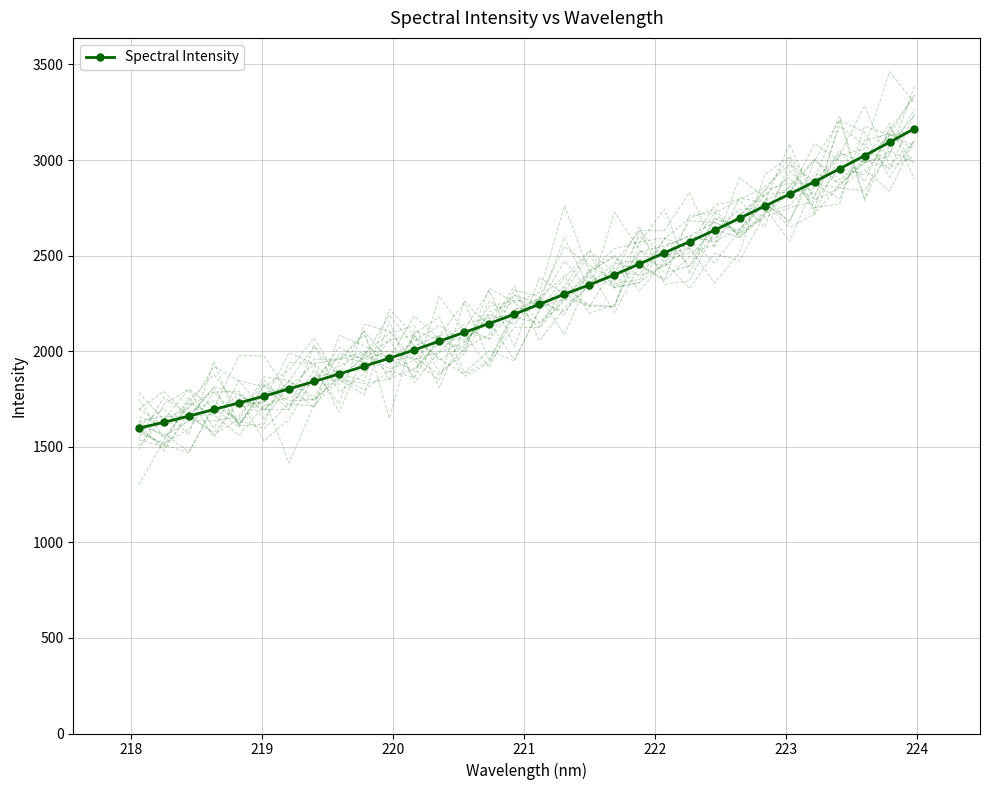

Reading right to left, extract all data points from this chart.

3164.4	3092.9	3022.9	2954.0	2886.4	2821.8	2758.2	2695.5	2632.9	2572.9	2515.2	2456.4	2400.0	2347.5	2298.2	2245.6	2193.3	2144.9	2098.7	2052.4	2006.7	1963.1	1921.5	1880.9	1841.6	1803.0	1764.8	1729.7	1695.5	1660.4	1627.9	1597.6